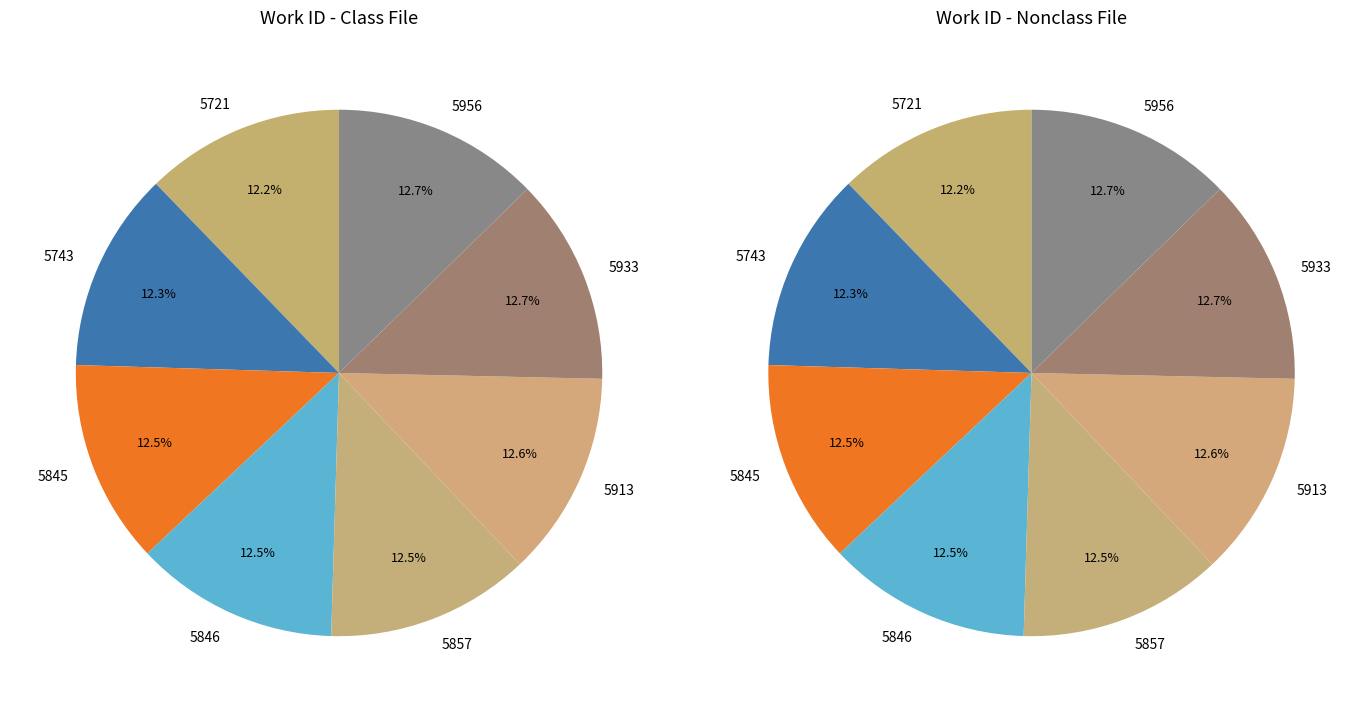

Is the sum of 5956 and 5743 greater than half?

No